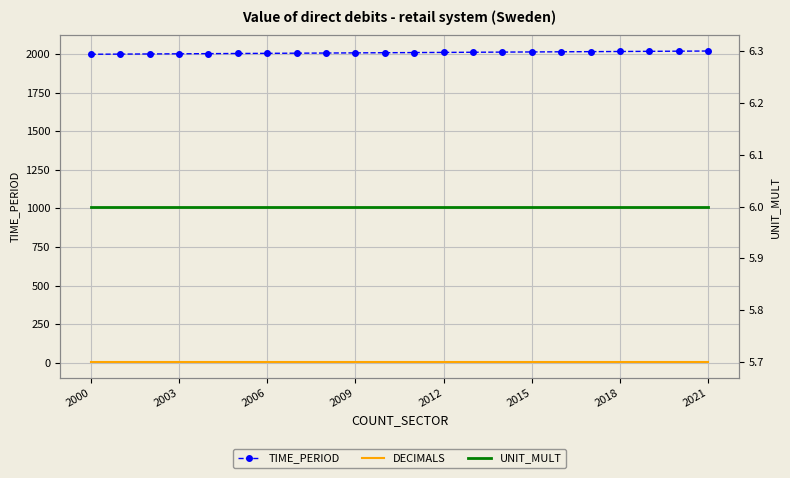

What is the spread (max minus min) of values at 20?

2017